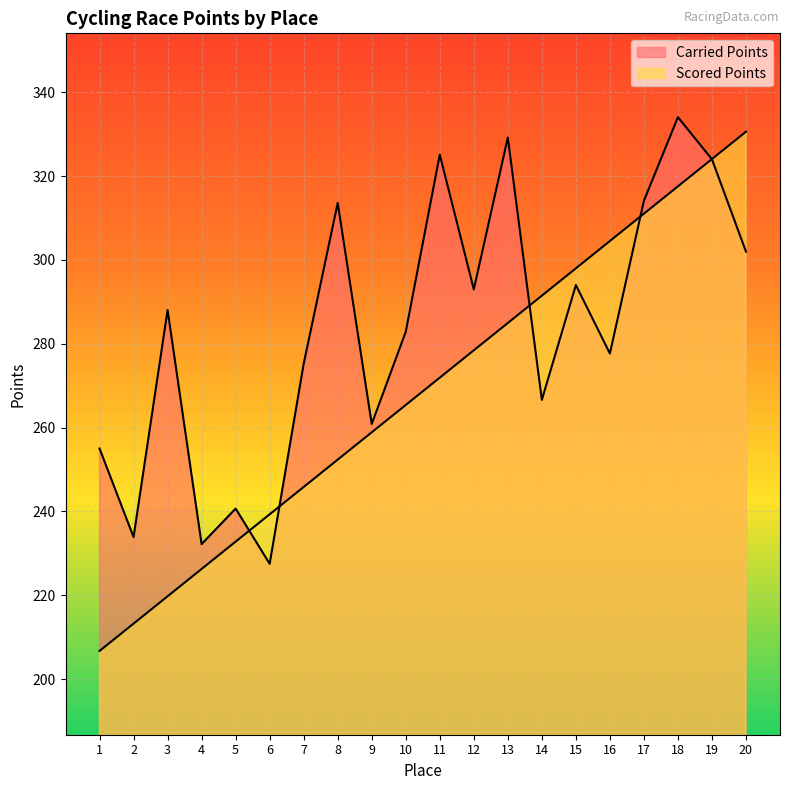

Which series has the largest total across all categories?

Carried Points